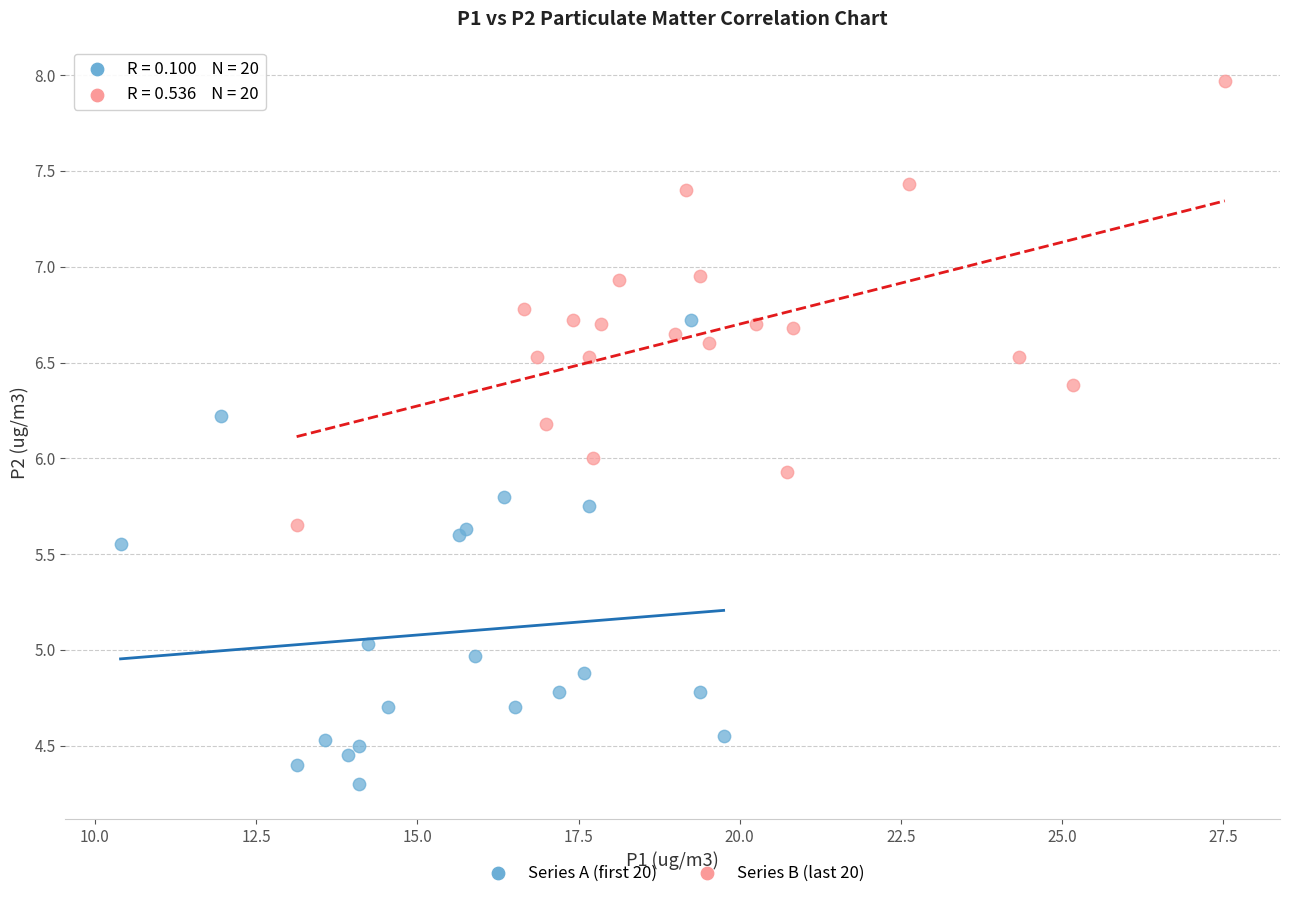

Which series reaches the maximum Y coordinate?

Series B (last 20)